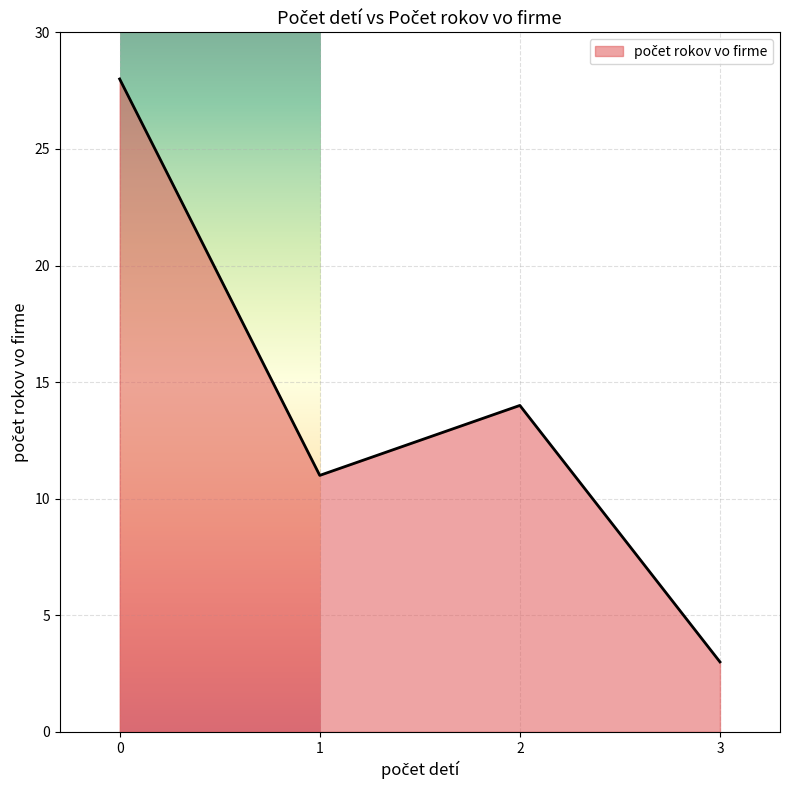

What is the minimum value shown in the chart?

3